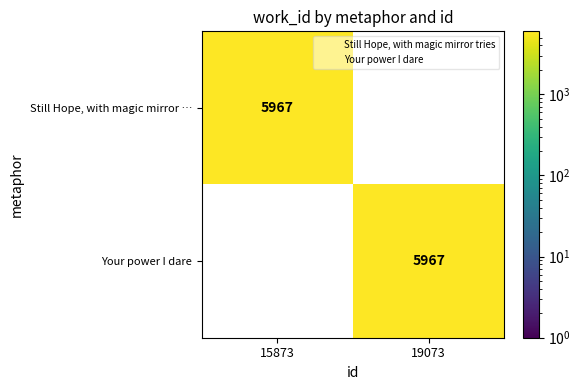

True or false: Your power I dare has a value of 1963 at 19073.

False